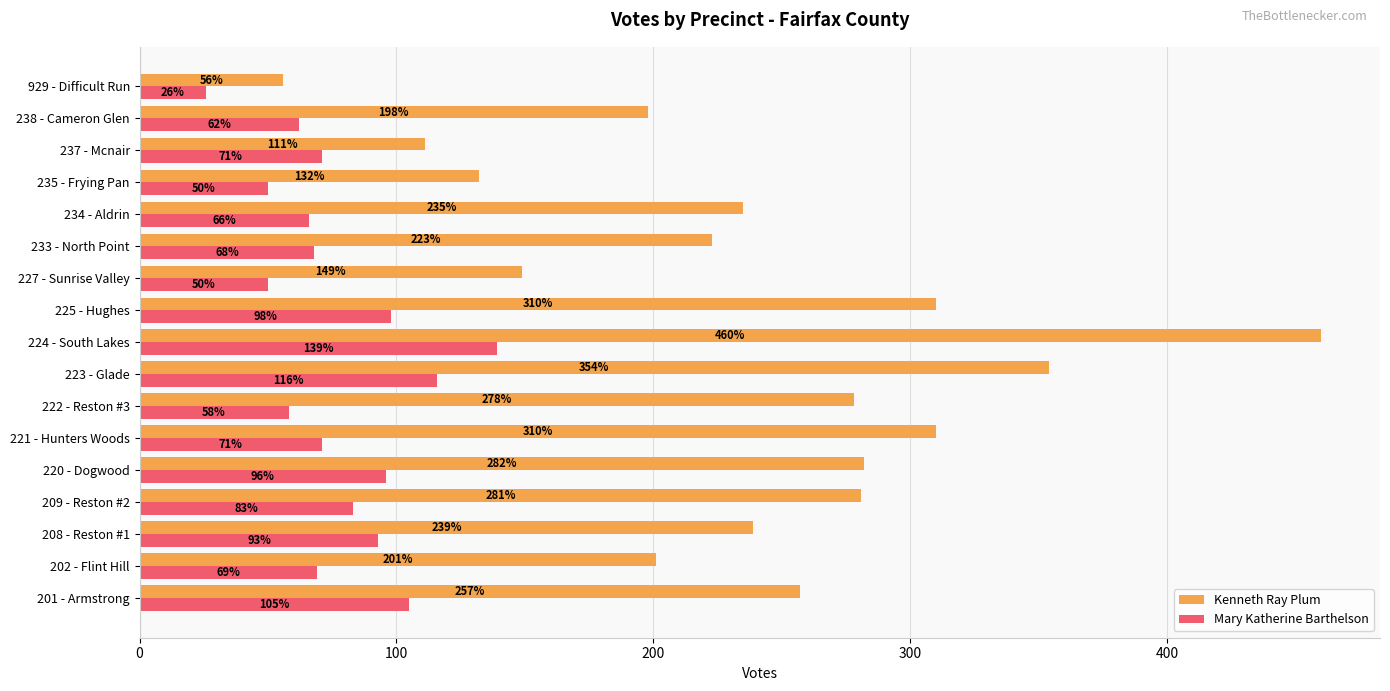

At which category does the chart reach its minimum across all series?

929 - Difficult Run